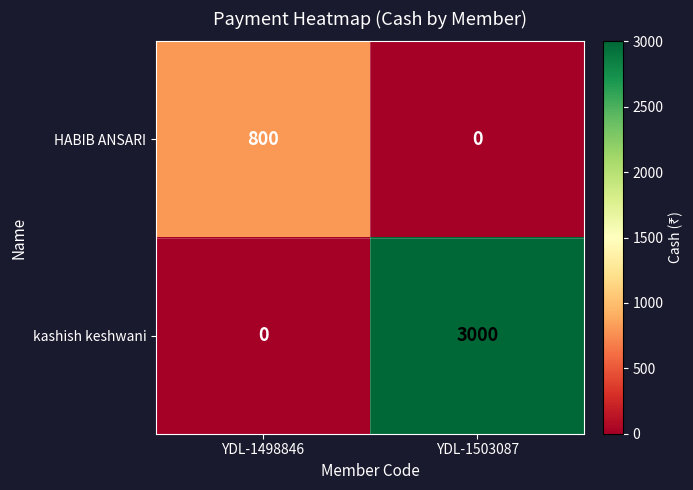

Which series has the widest spread of values?

kashish keshwani